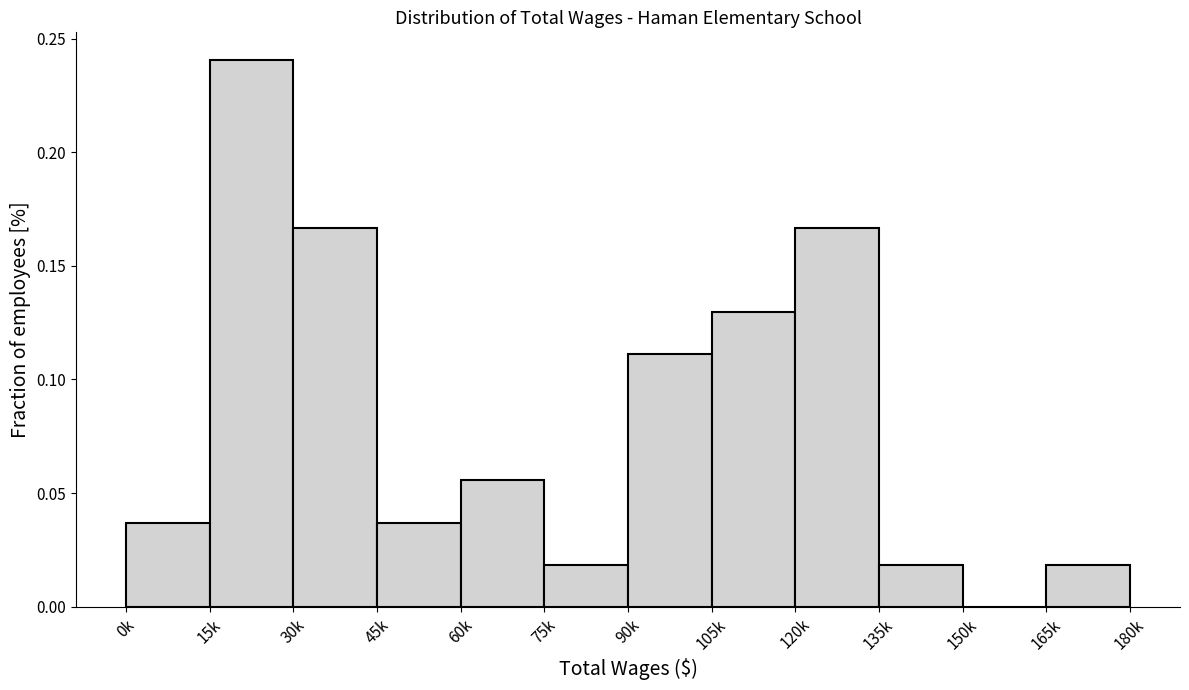

Between 30k and 135k, which is larger?

30k